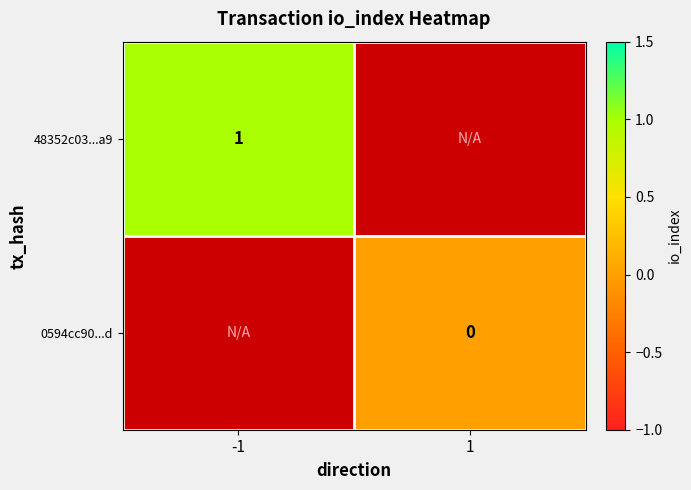

Is it true that 48352c03...a9 equals 0 at -1?

False